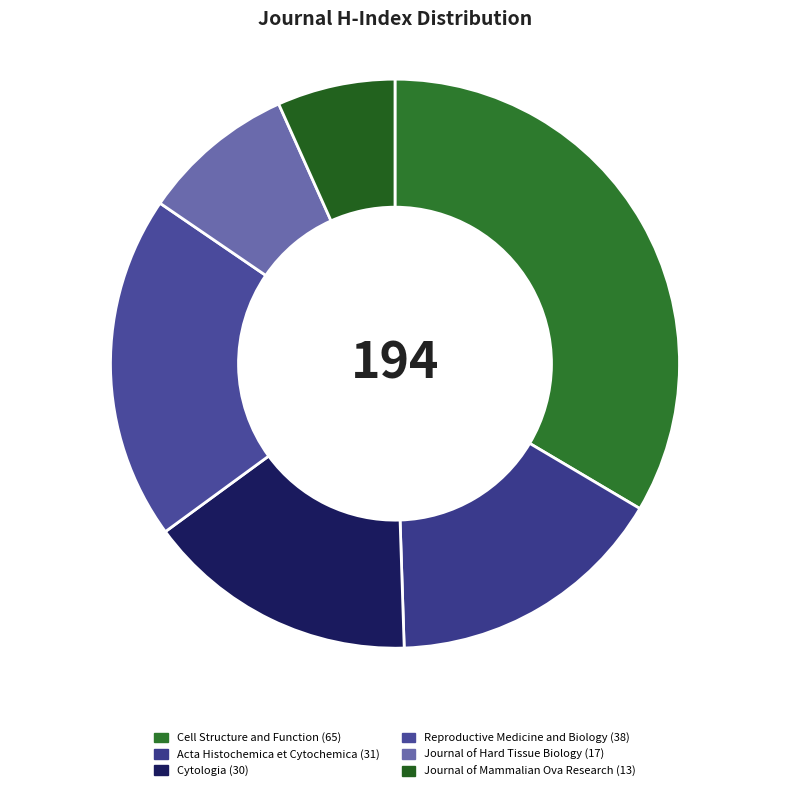

Does Acta Histochemica et Cytochemica account for over 50% of the chart?

No